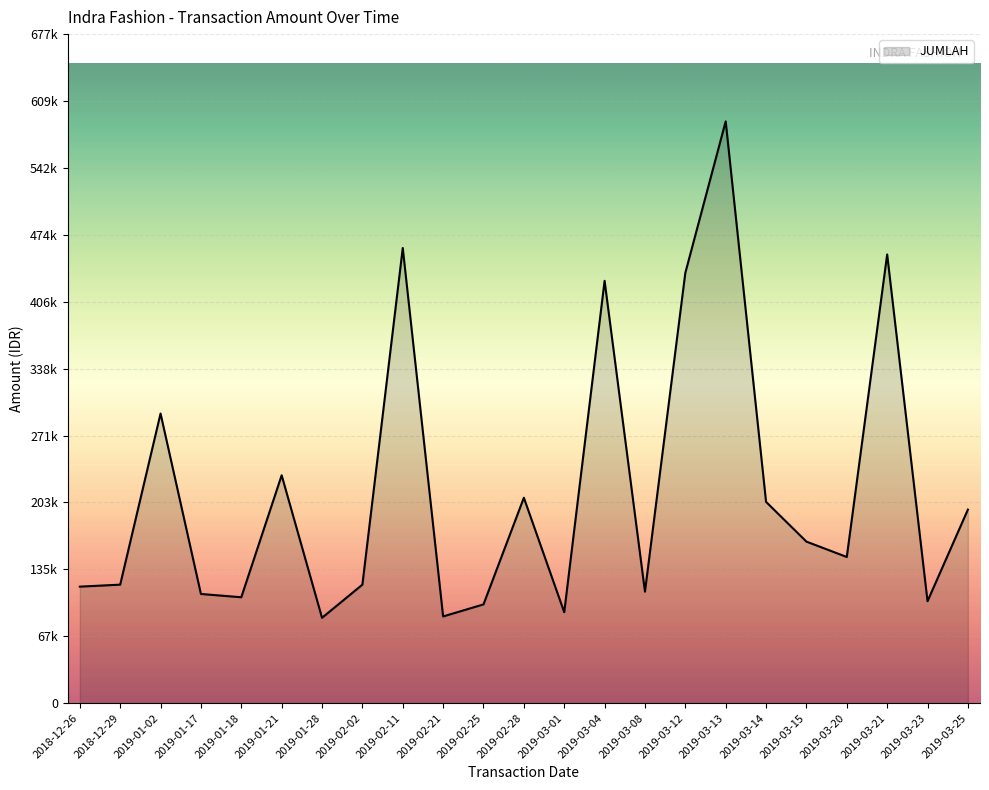

Is it true that the value at 2019-01-18 is 144233?

False